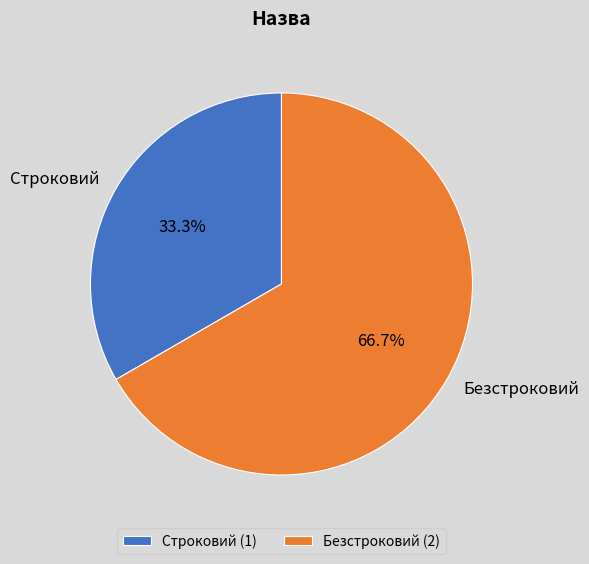

What is the largest slice in the pie chart?

Безстроковий